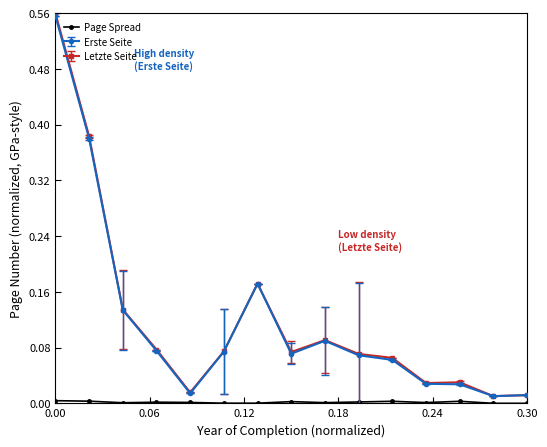

Which series has the largest range (max minus min)?

Letzte Seite